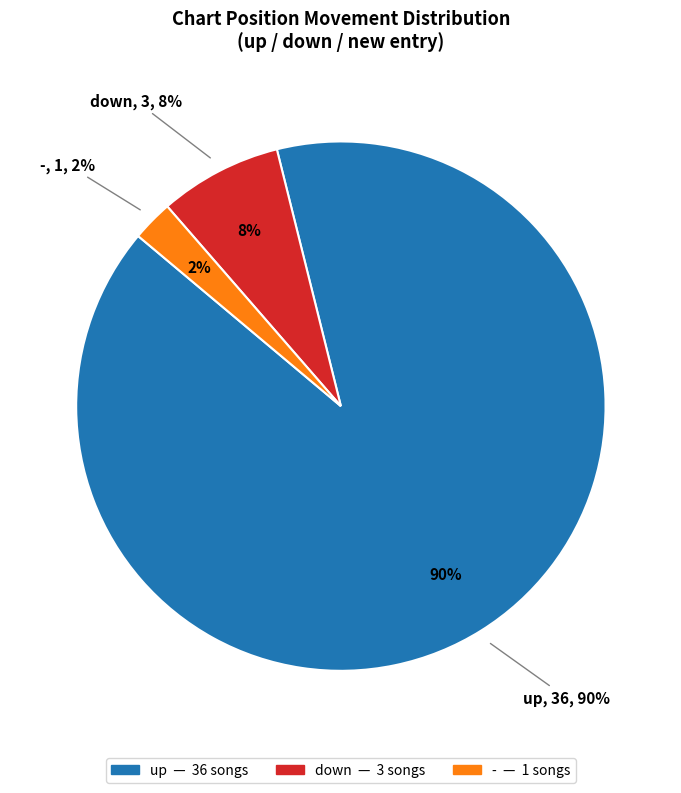

To the nearest percent, what is the average slice percentage?

33%